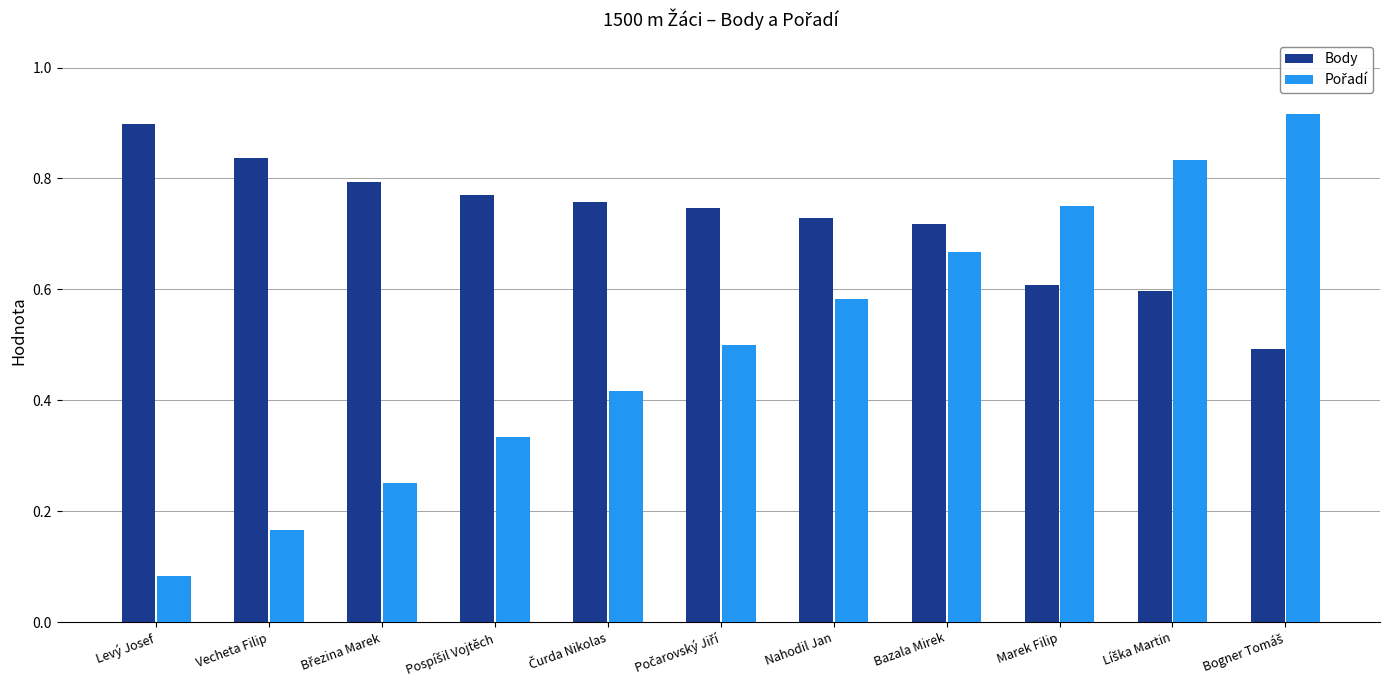

At how many categories does at least one series exceed 0?

11